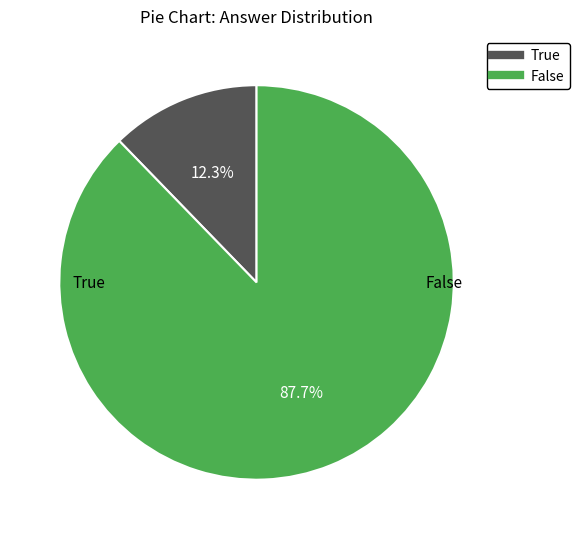

To the nearest percent, what is the difference between the largest and smallest slice percentages?

75%